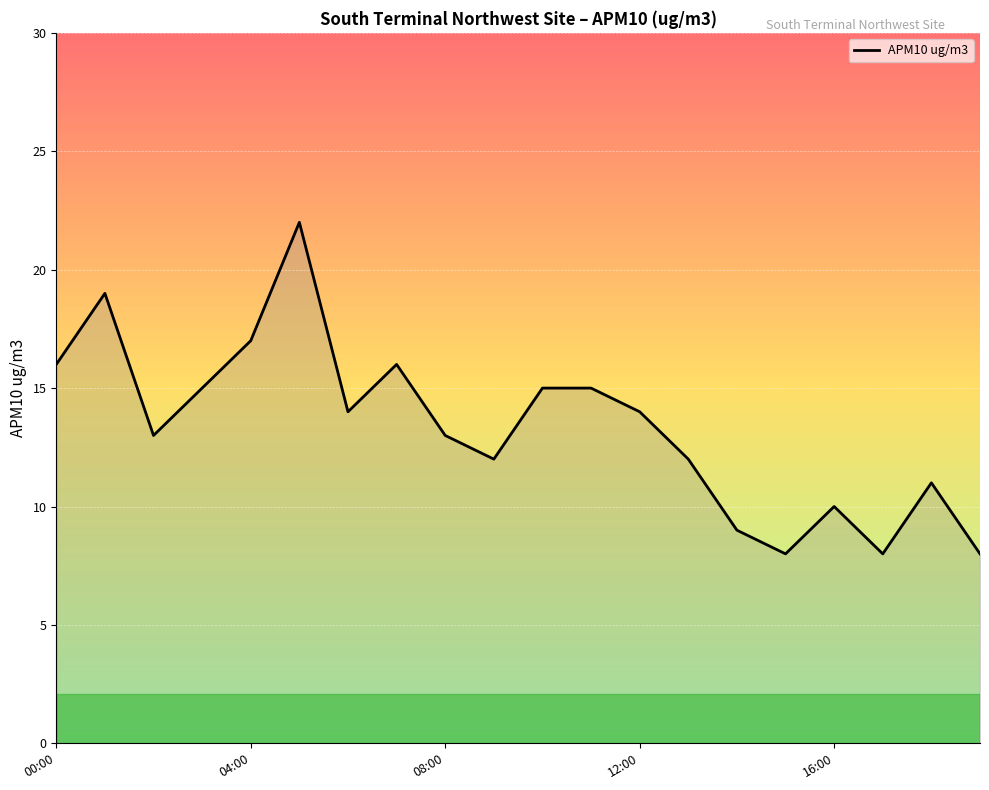

What is the smallest value displayed?

8